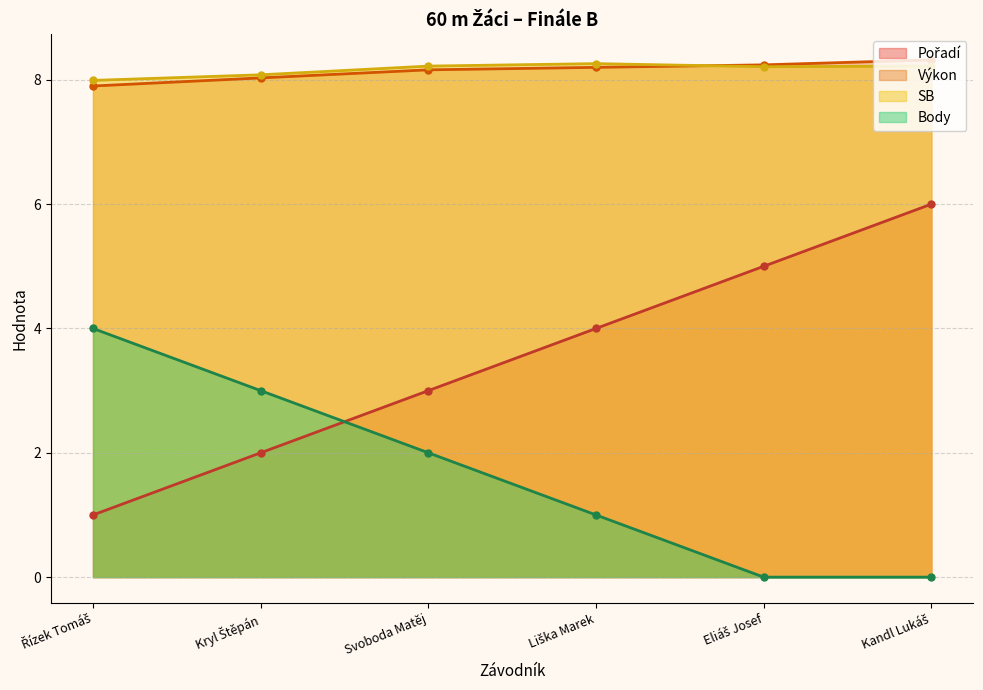

Reading left to right, list all the values displayed in this chart.

Pořadí: Řízek Tomáš=1.0	Kryl Štěpán=2.0	Svoboda Matěj=3.0	Liška Marek=4.0	Eliáš Josef=5.0	Kandl Lukáš=6.0
Výkon: Řízek Tomáš=7.9	Kryl Štěpán=8.0	Svoboda Matěj=8.2	Liška Marek=8.2	Eliáš Josef=8.2	Kandl Lukáš=8.3
SB: Řízek Tomáš=8.0	Kryl Štěpán=8.1	Svoboda Matěj=8.2	Liška Marek=8.3	Eliáš Josef=8.2	Kandl Lukáš=8.2
Body: Řízek Tomáš=4.0	Kryl Štěpán=3.0	Svoboda Matěj=2.0	Liška Marek=1.0	Eliáš Josef=0.0	Kandl Lukáš=0.0